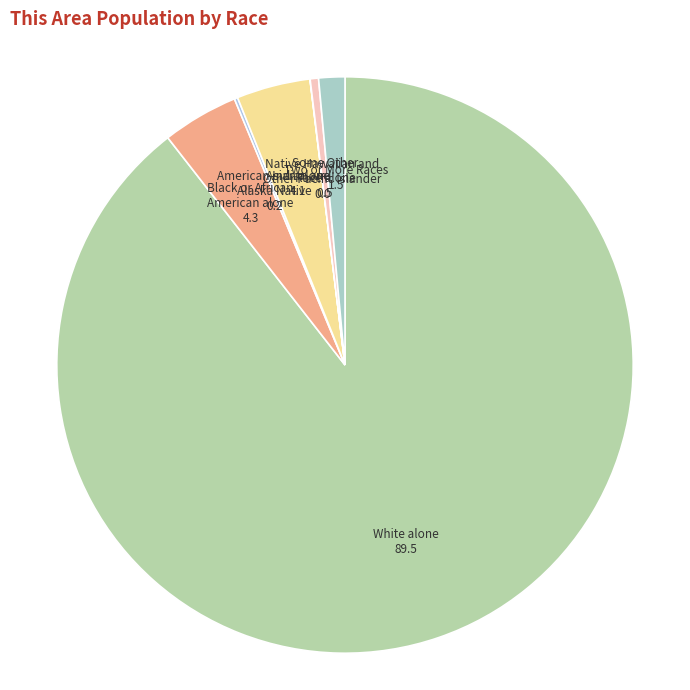

True or false: Two or More Races accounts for 12% of the total.

False